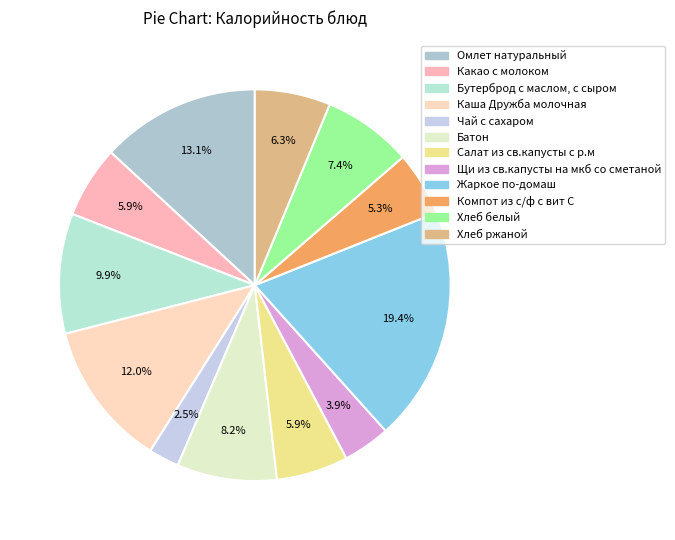

Does any single category account for the majority?

No